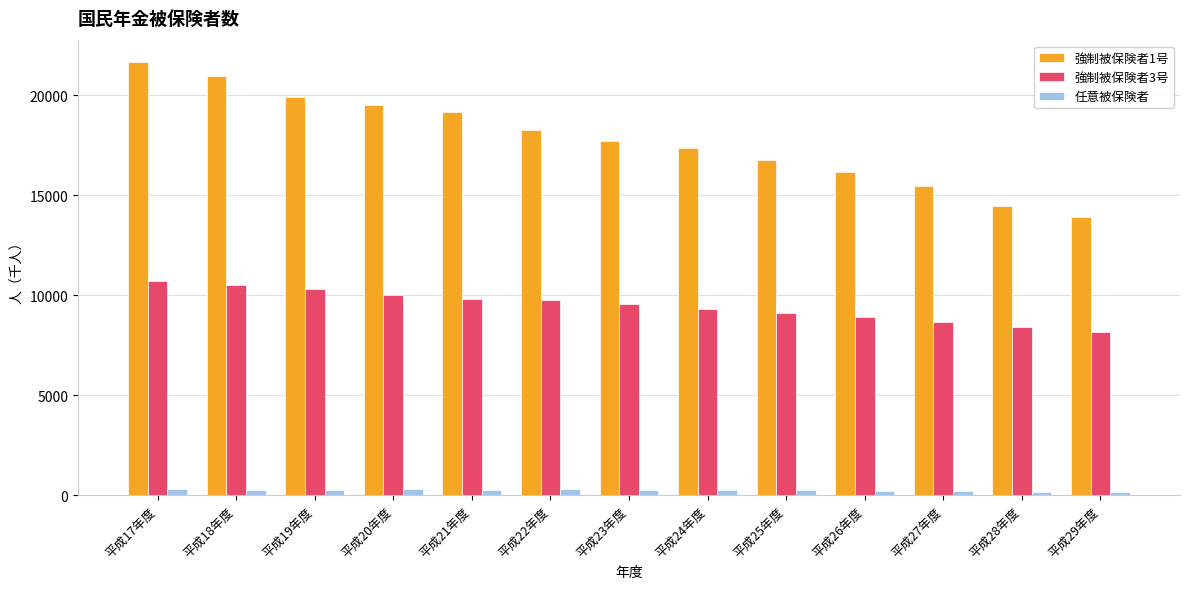

How many distinct data groups are displayed?

3